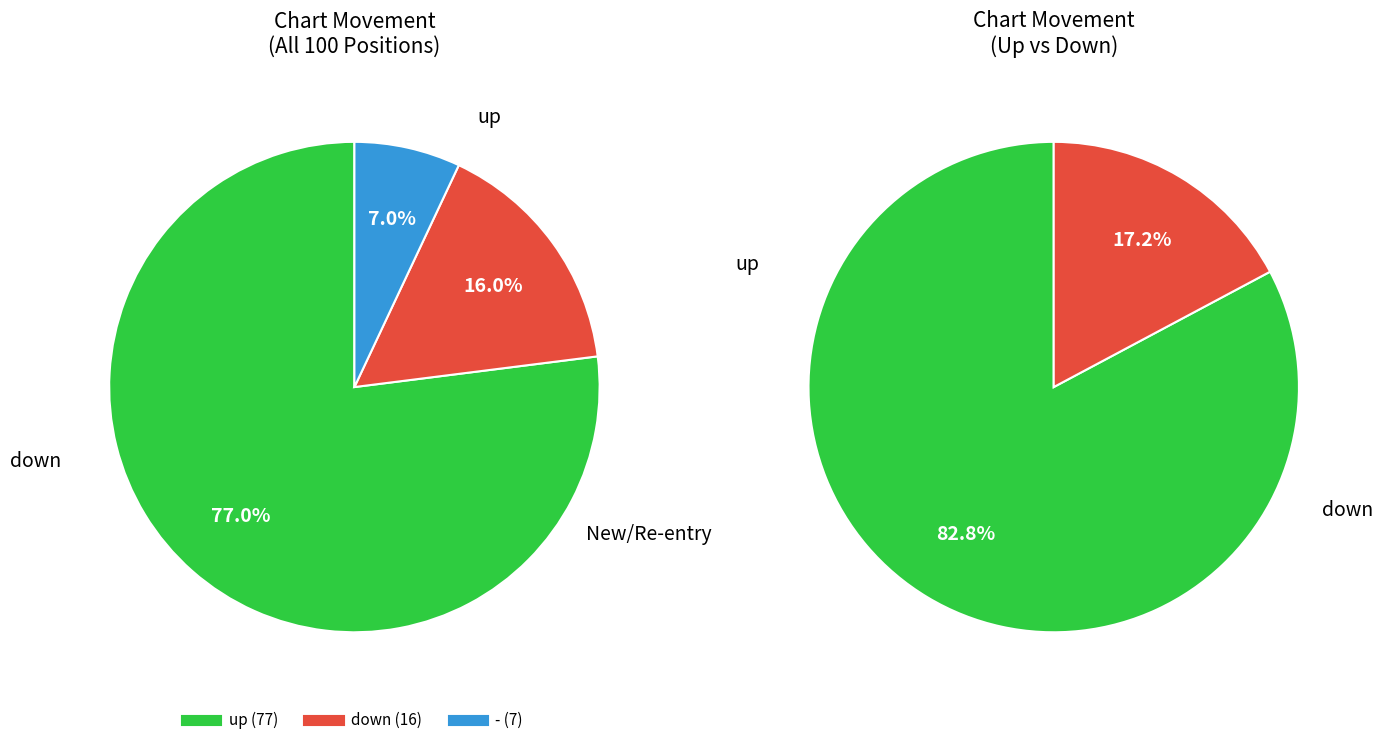

Approximately how many times larger is the value at up compared to -?

11.0